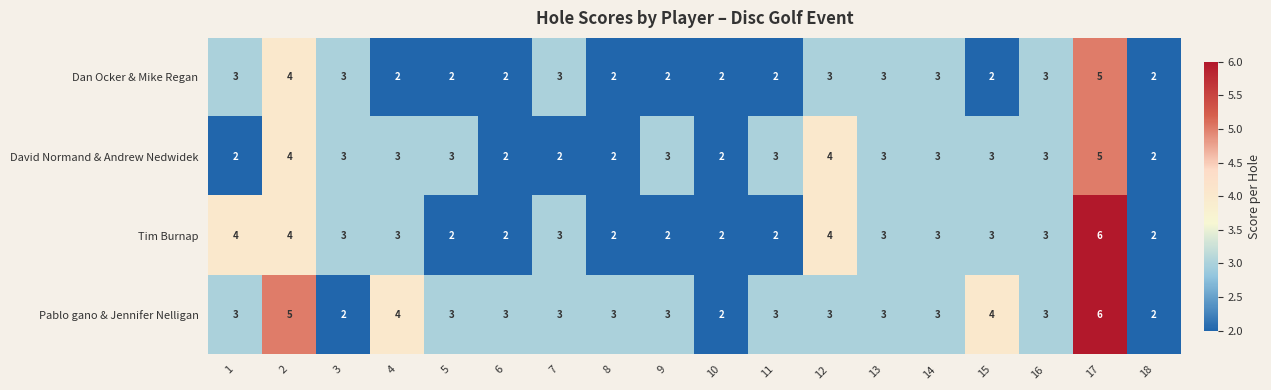

Is it true that Pablo gano & Jennifer Nelligan equals 1 at 3?

False